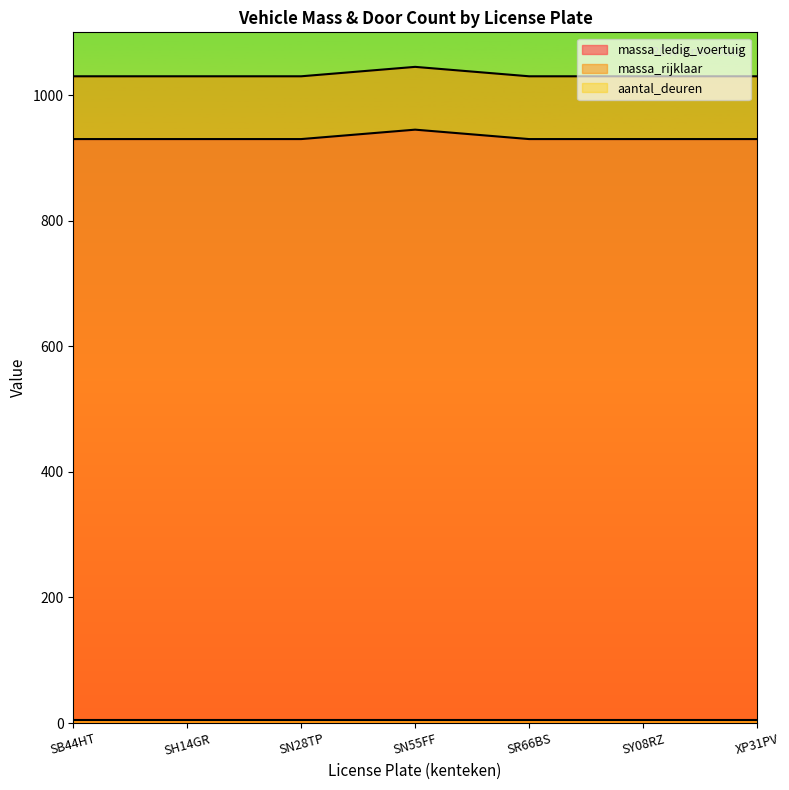

At which category is the sum across all series the highest?

SN55FF